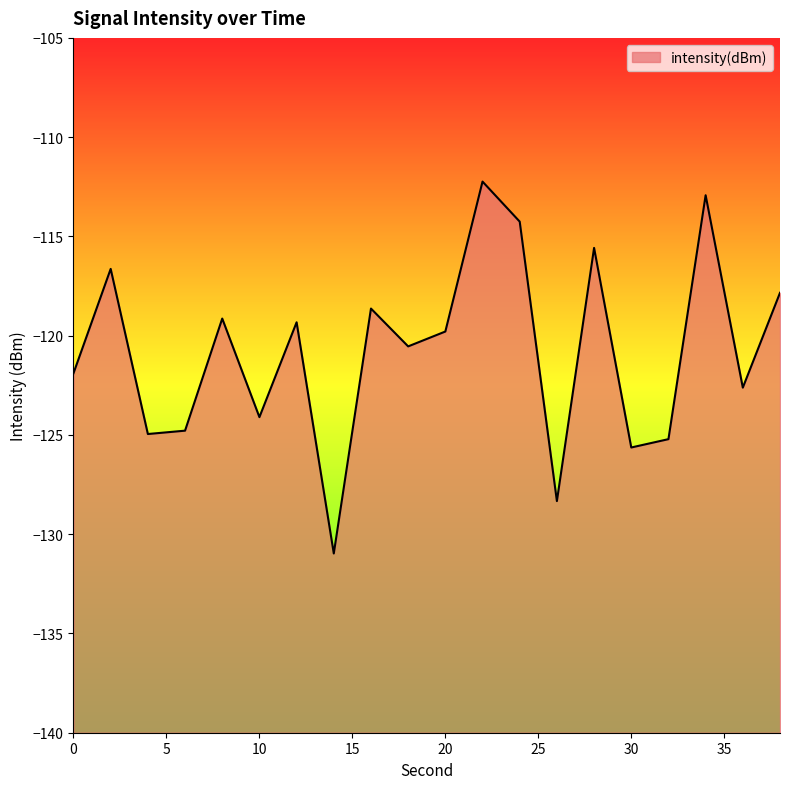

Where is the first local maximum?

2